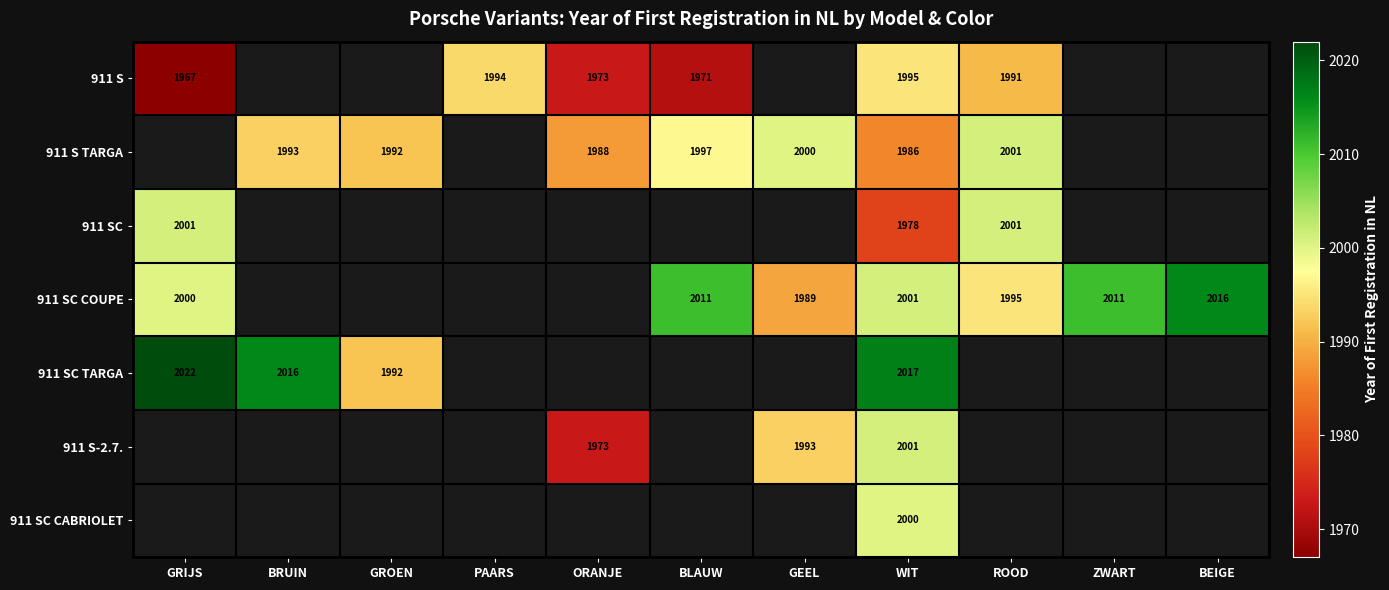

The 911 SC COUPE series shows 1173 at GEEL. True or false?

False